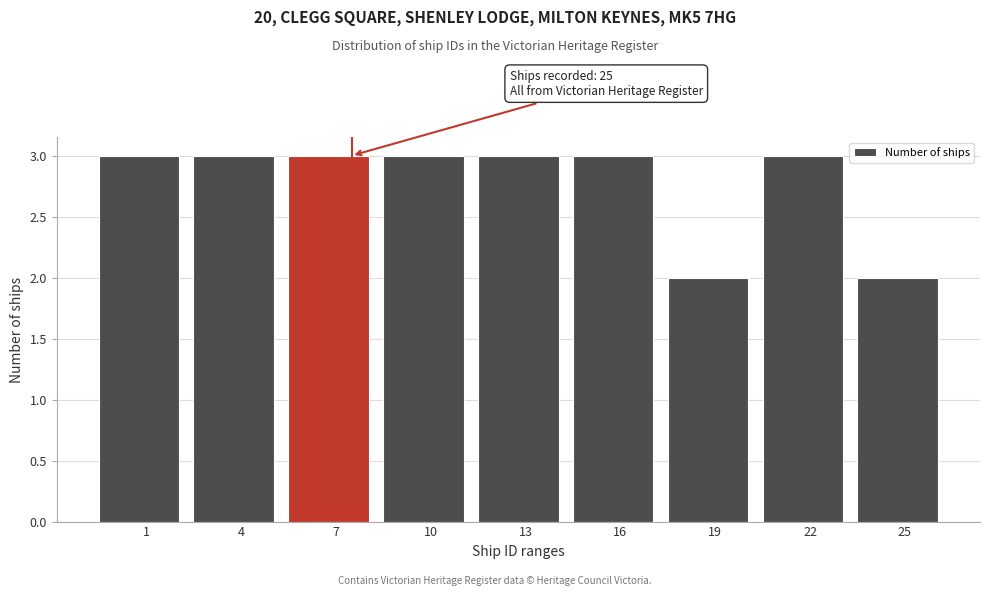

Reading left to right, what are all the values shown in this chart?

3	3	3	3	3	3	2	3	2